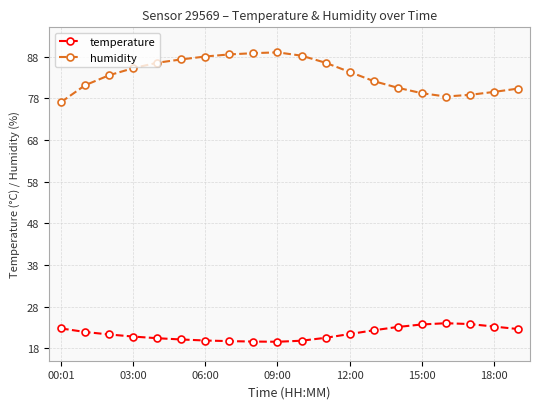

What is the maximum value shown in the chart?

89.0